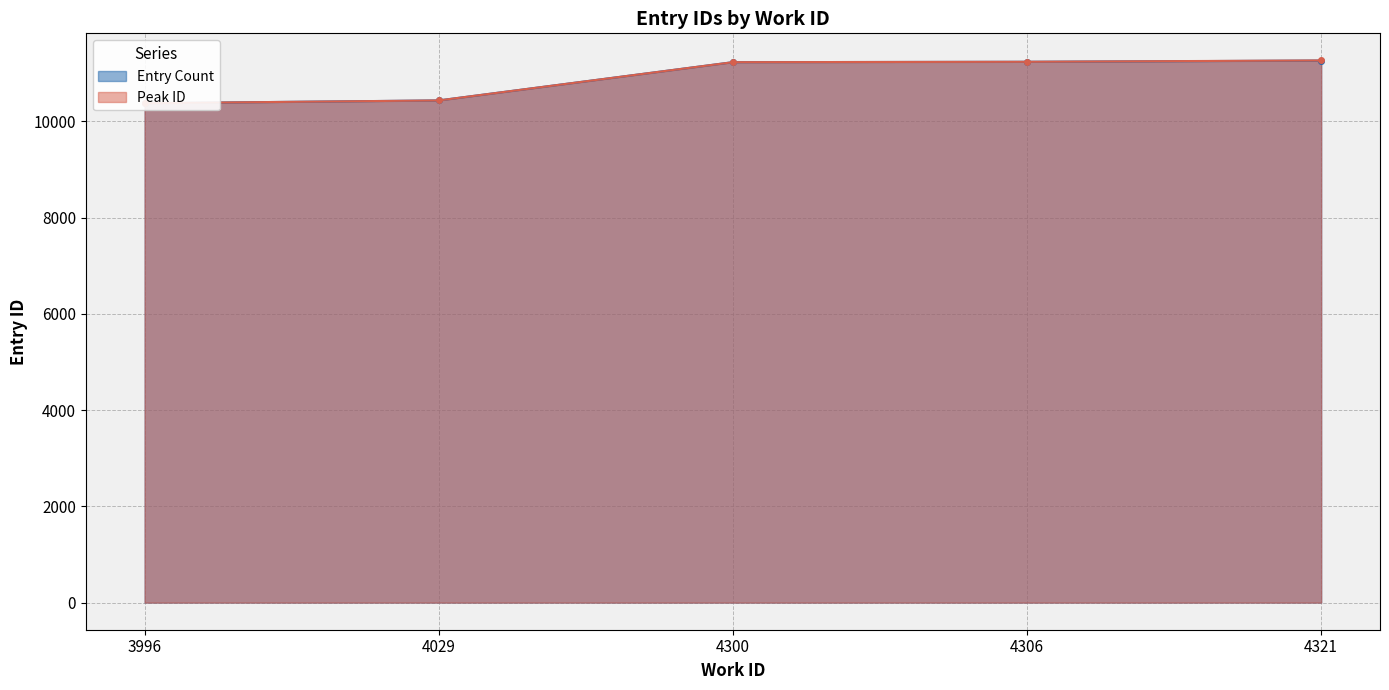

What is the change in value from 4029 to 4321?

+829